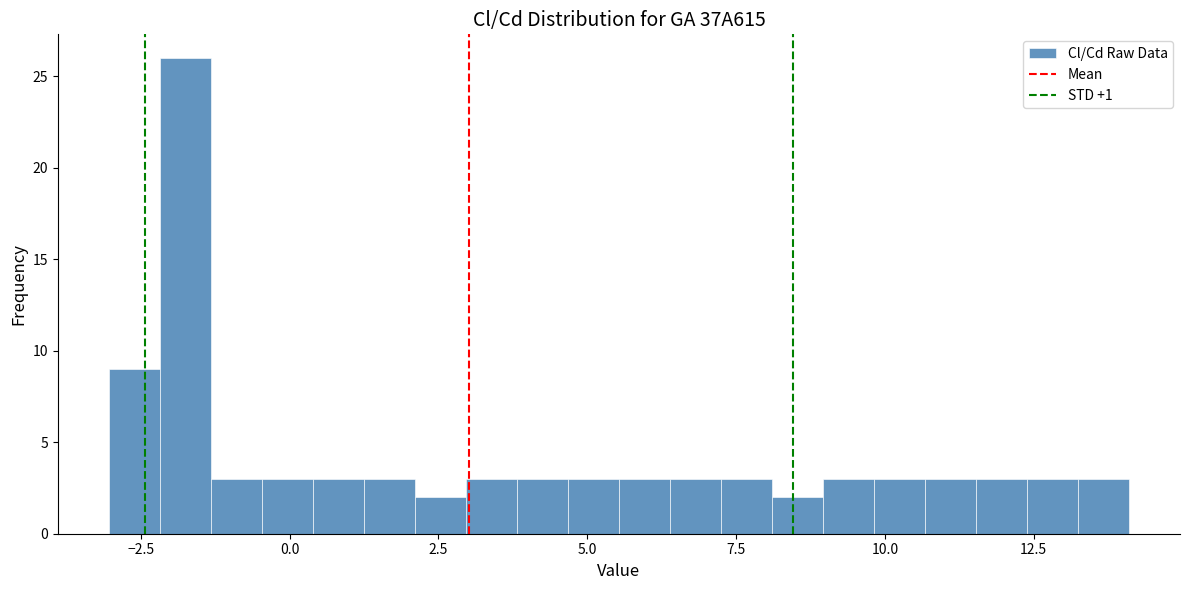

Read against the x-axis, roughly where is the centre of the tallest bar?

-2.0